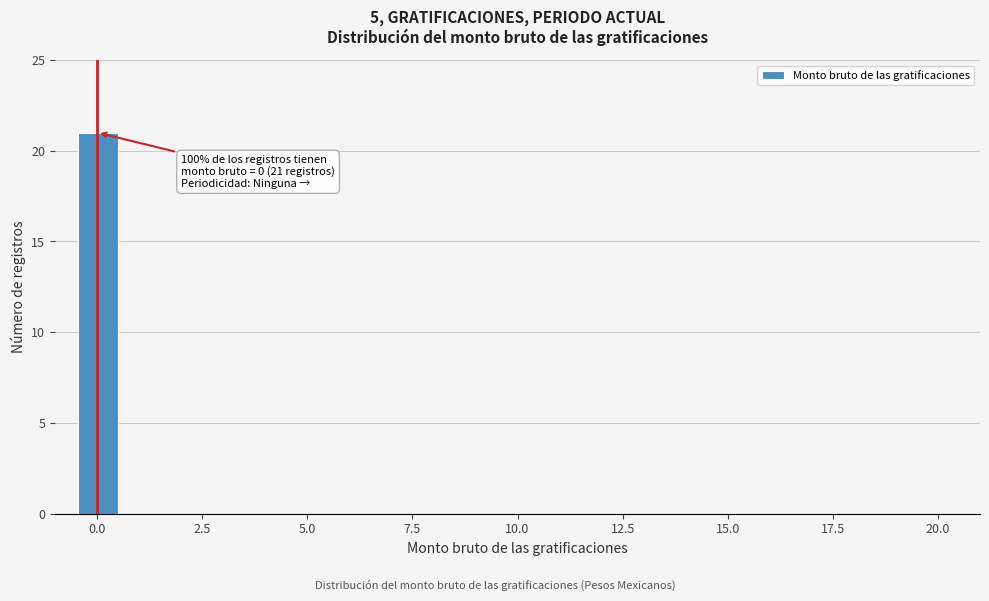

Around what value on the x-axis is the tallest bar? Give the approximate position of its centre, as read against the axis.

0.0